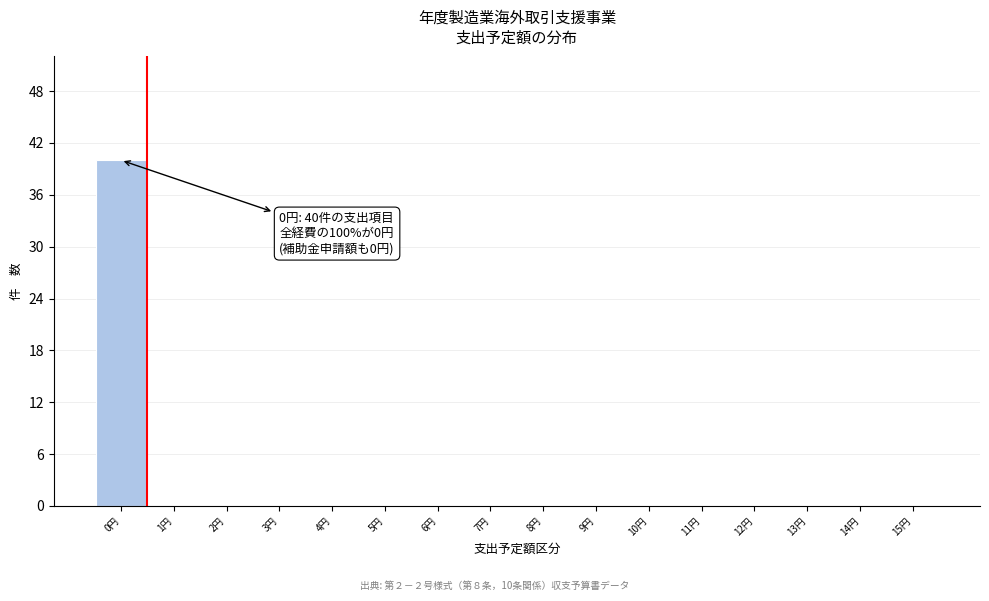

Which range on the x-axis has the tallest bar?

-0.5 to 0.5